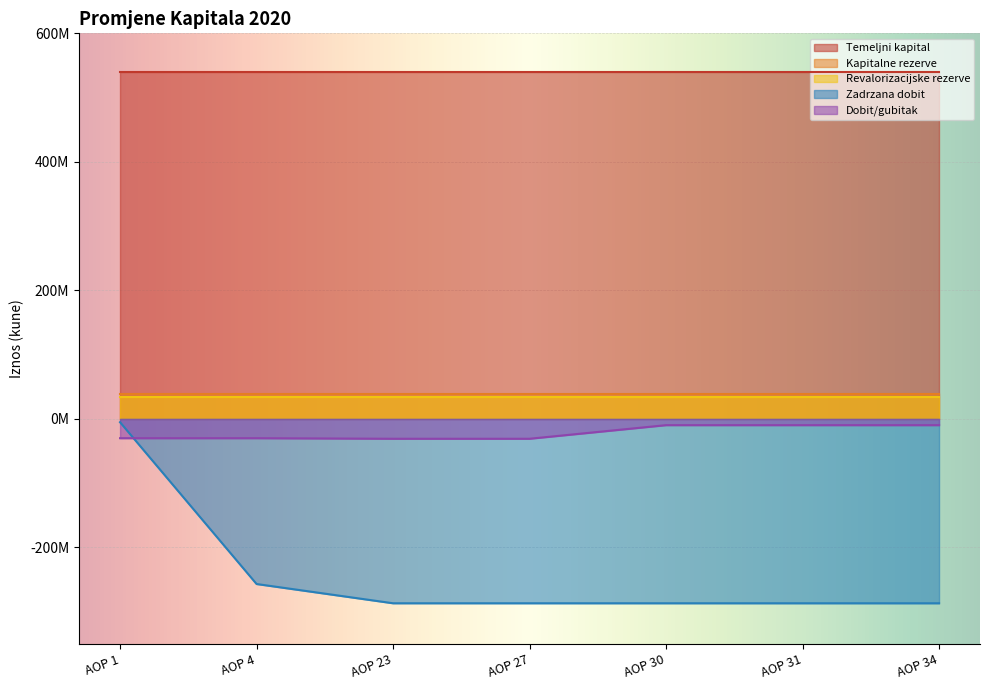

How many values in the Dobit/gubitak series are below -29974240?

2